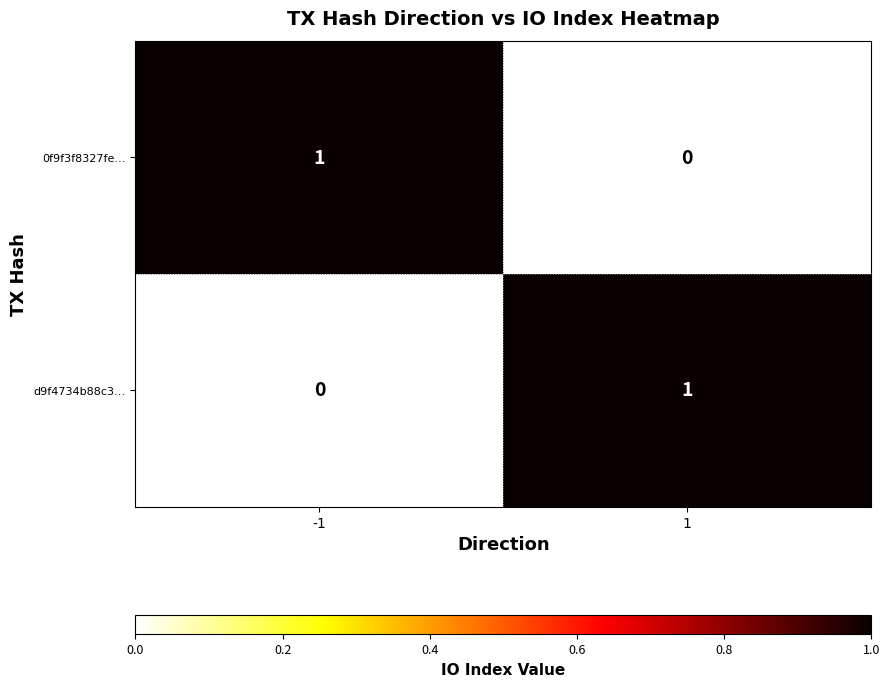

True or false: d9f4734b88c3… has a value of 0 at -1.

True